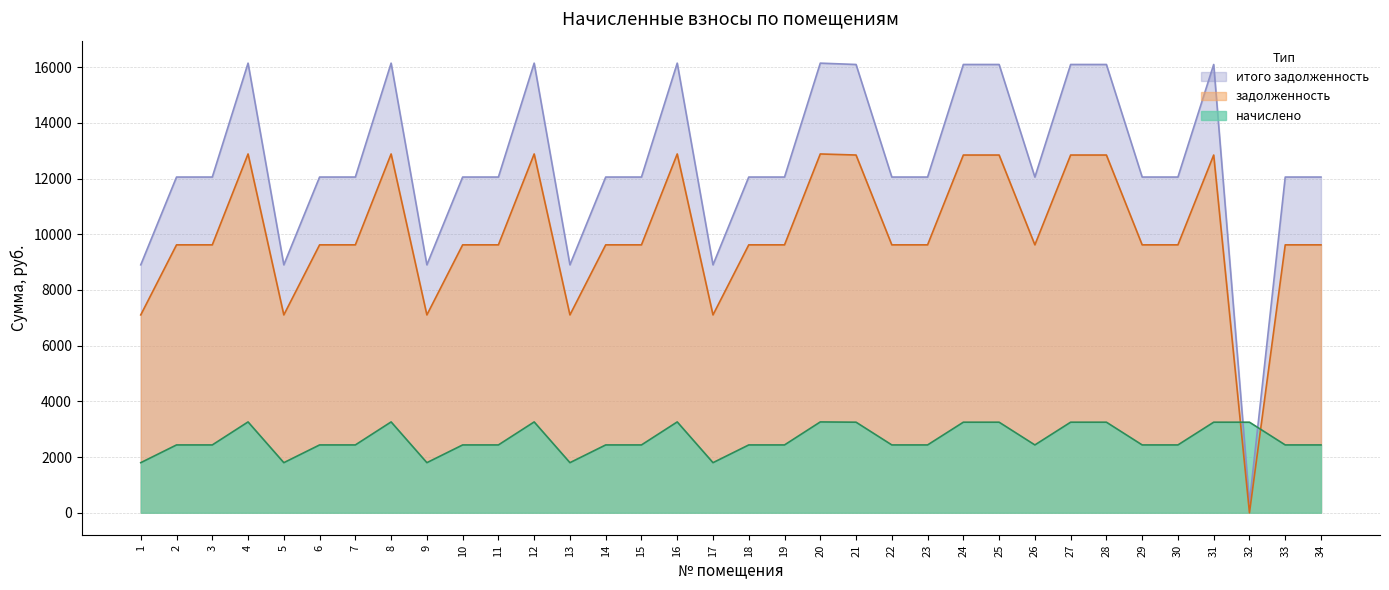

Which category has the highest value in the задолженность series?

4